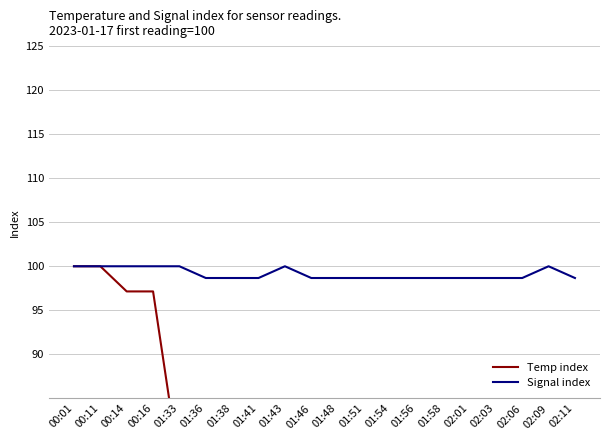

List the series in order of their overall mean, lowest first.

Temp index, Signal index